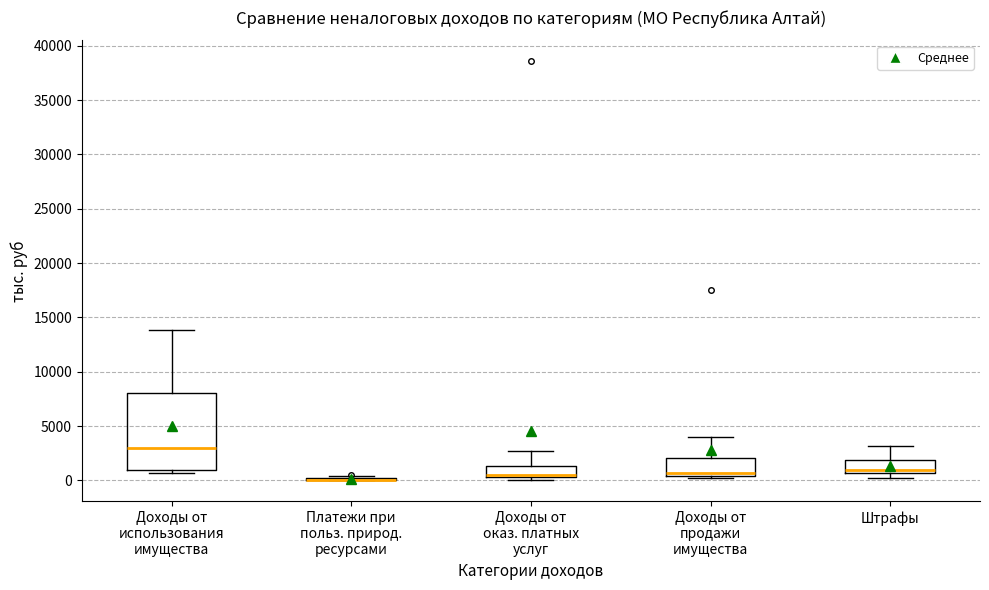

Reading left to right, read every box against the y-axis: the position of its median line, the range the box covers, and the ends of its whiskers. The values are not printed on the chart, so give them approximately, as read against the axis.

Доходы от использования имущества: median 3000, box 1000 to 8000, whiskers 500 to 14000
Платежи при польз. природ. ресурсами: box collapsed to a line at 0, whiskers 0 to 500
Доходы от оказ. платных услуг: median 500 (just above the box's lower edge), box 500 to 1500, whiskers 0 to 2500
Доходы от продажи имущества: median 500 (just above the box's lower edge), box 500 to 2000, whiskers 0 to 4000
Штрафы: median 1000, box 500 to 2000, whiskers 0 to 3000